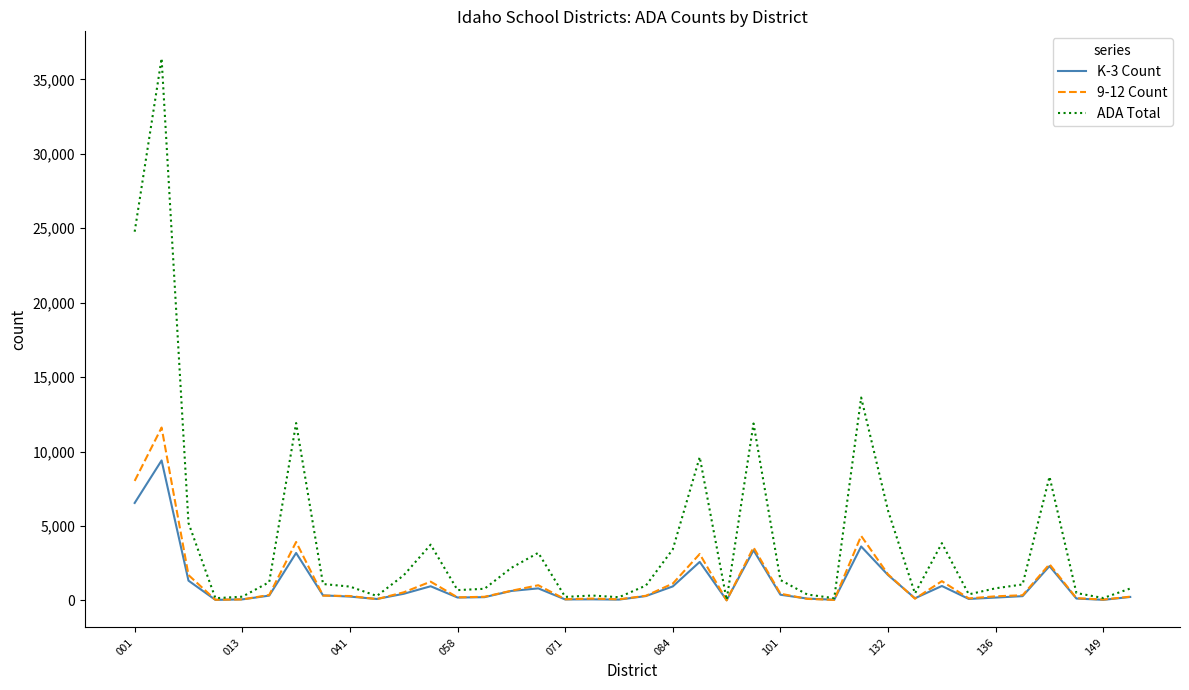

Rank the series by their maximum value, from lowest to highest.

K-3 Count, 9-12 Count, ADA Total